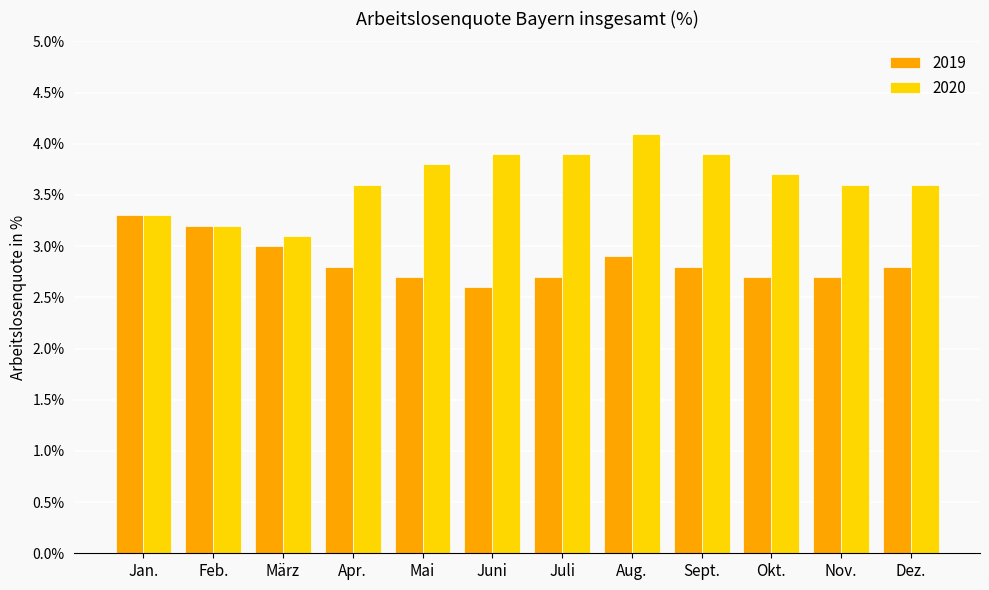

Reading left to right, list all the values displayed in this chart.

2019: 3.3	3.2	3.0	2.8	2.7	2.6	2.7	2.9	2.8	2.7	2.7	2.8
2020: 3.3	3.2	3.1	3.6	3.8	3.9	3.9	4.1	3.9	3.7	3.6	3.6